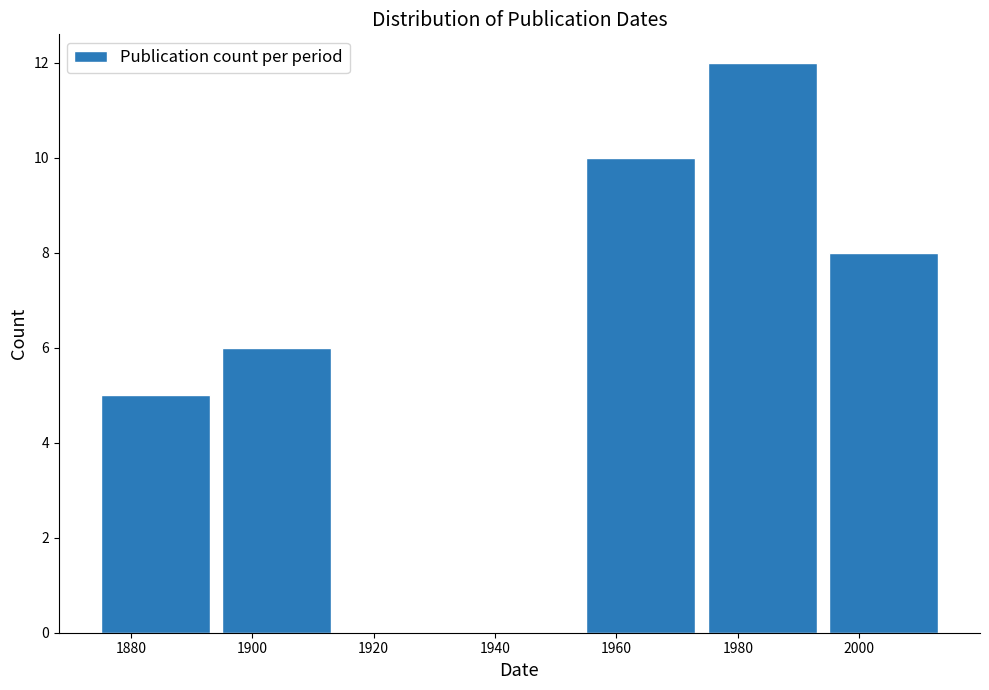

How tall is the bar that spans 1974 to 1994 on the x-axis? The values are not printed on the chart, so give them approximately, as read against the axis.

12